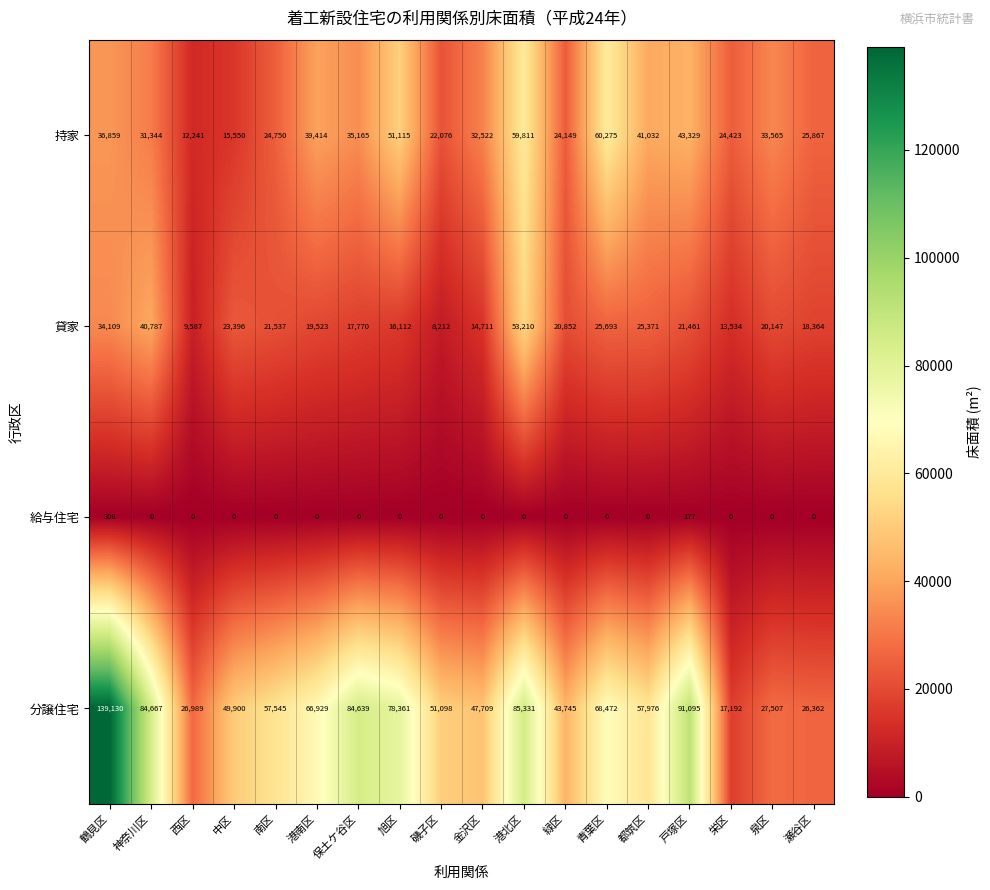

List the series in order of their overall mean, lowest first.

給与住宅, 貸家, 持家, 分譲住宅